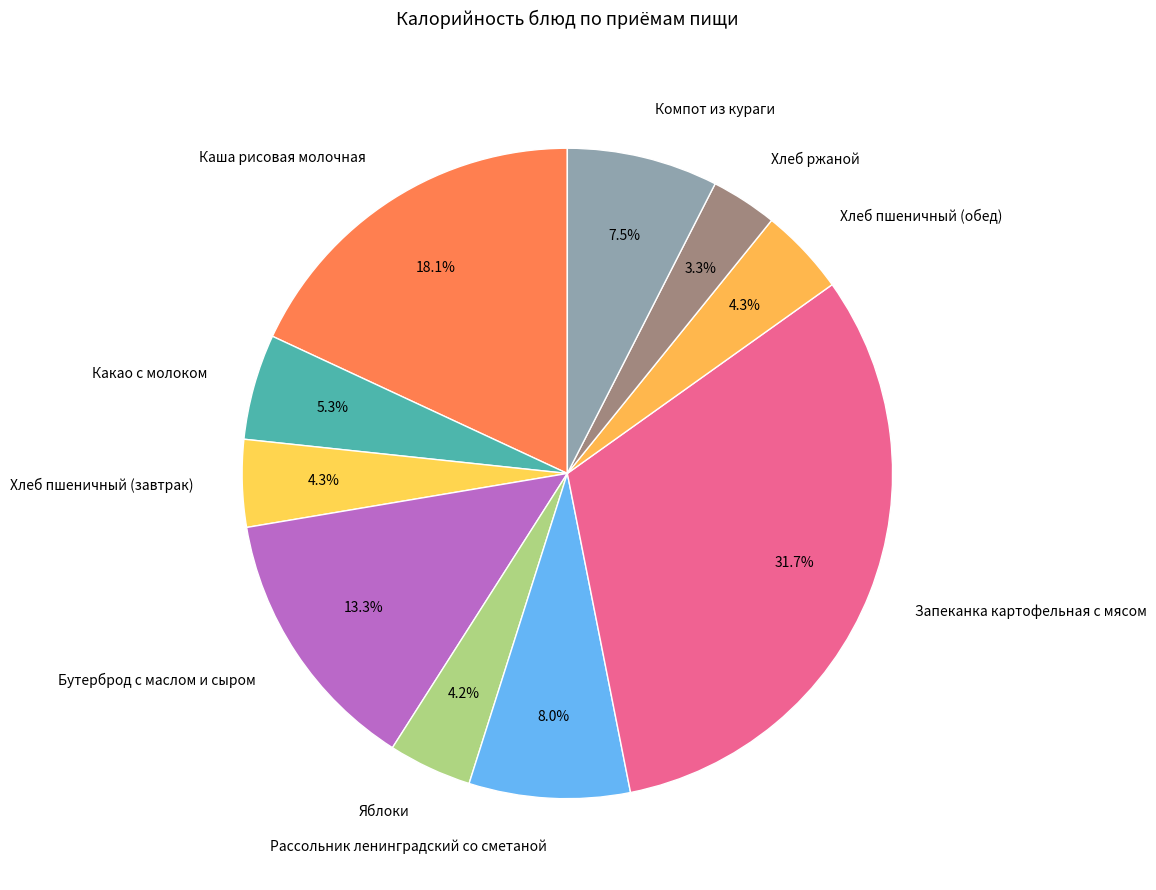

To the nearest percent, what percentage of the pie is Запеканка картофельная с мясом?

32%